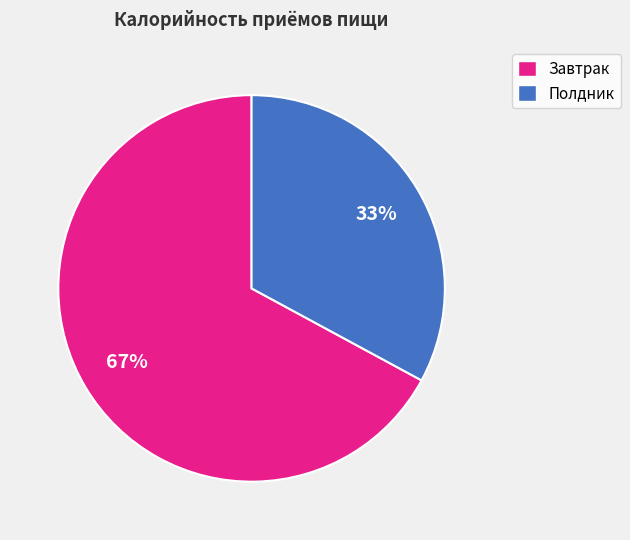

Do Завтрак and Полдник together represent more than half of the pie?

Yes